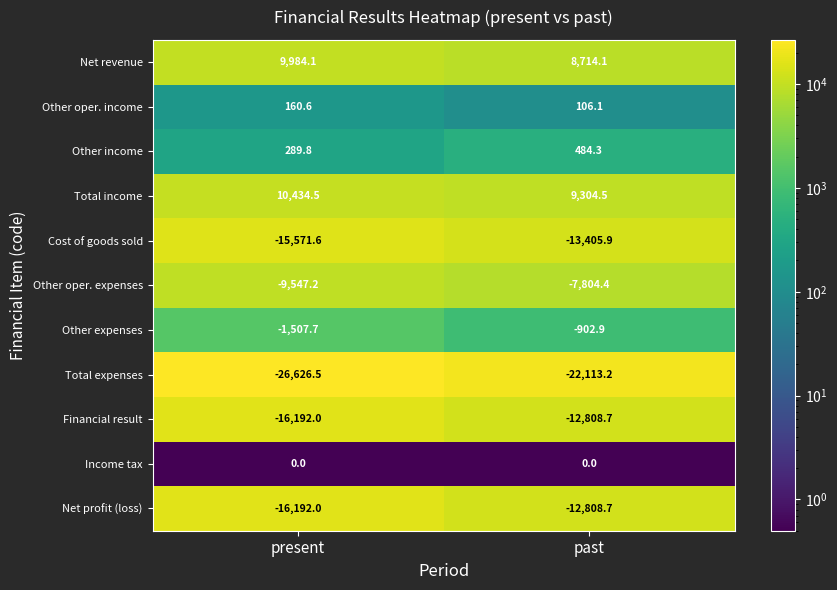

Which series has the largest total across all categories?

Total income